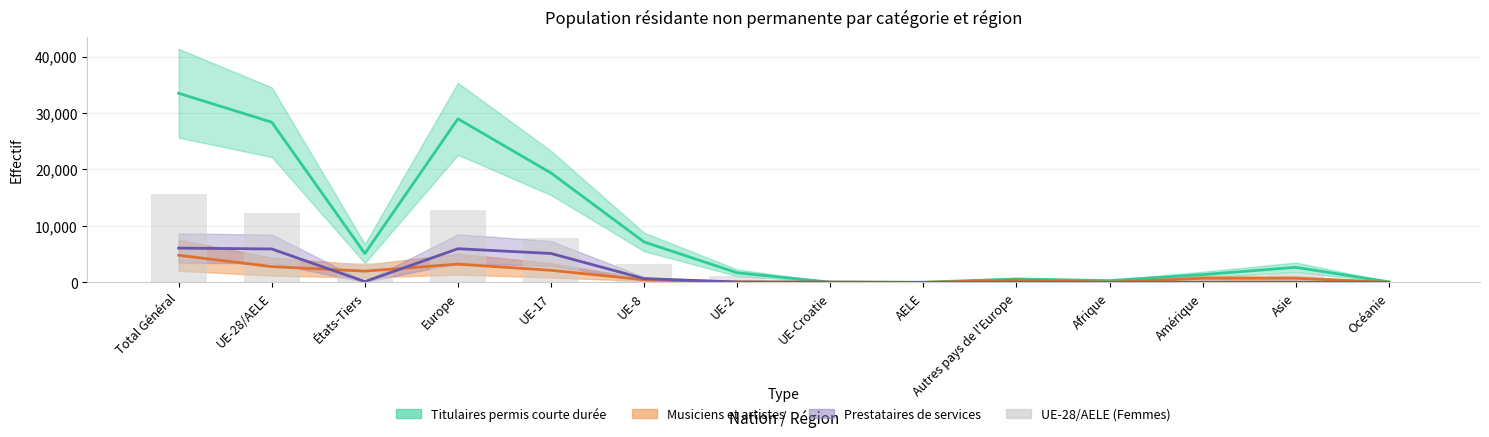

What is the average value?

4278